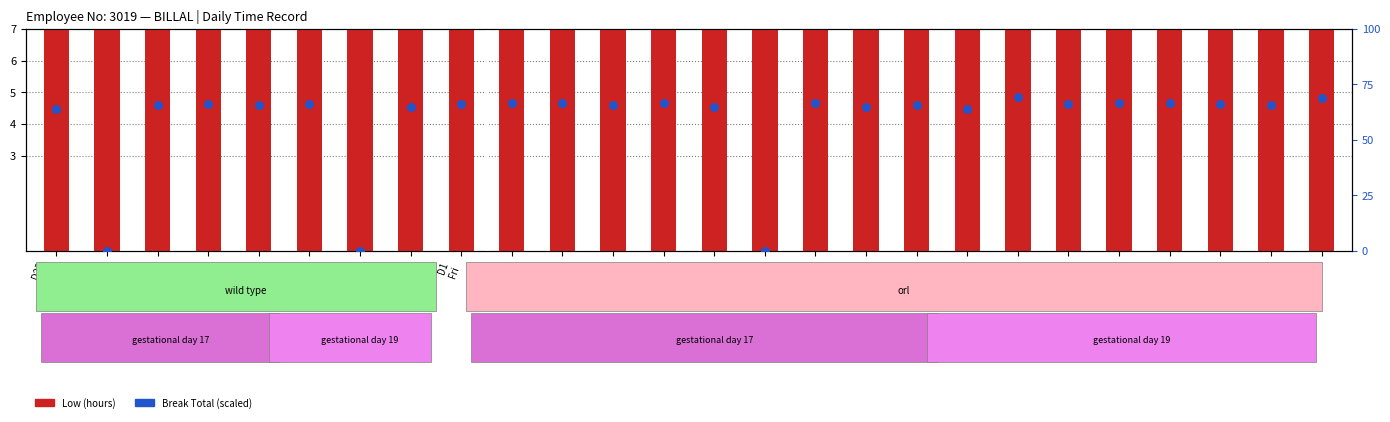

Is the value of Low (hours) at D18
Mon greater than the value of Break Total (scaled) at D9
Sat?

No